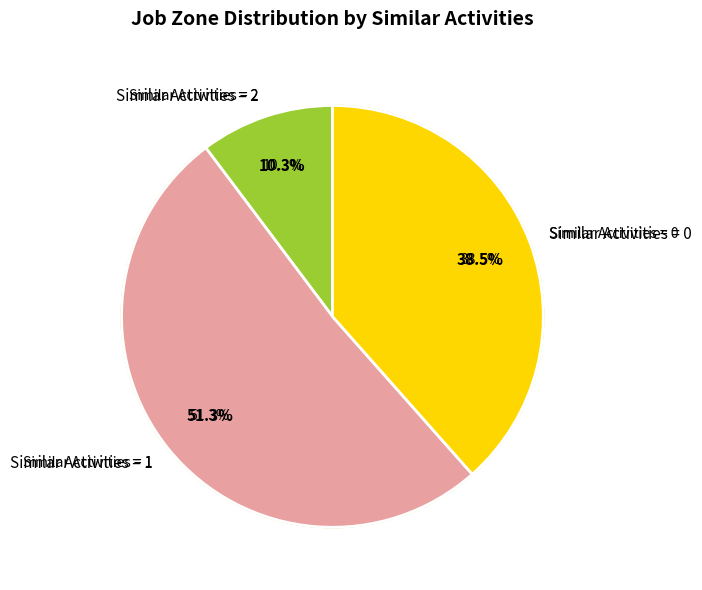

Is it true that Information Security Analysts is 21% of the pie?

False